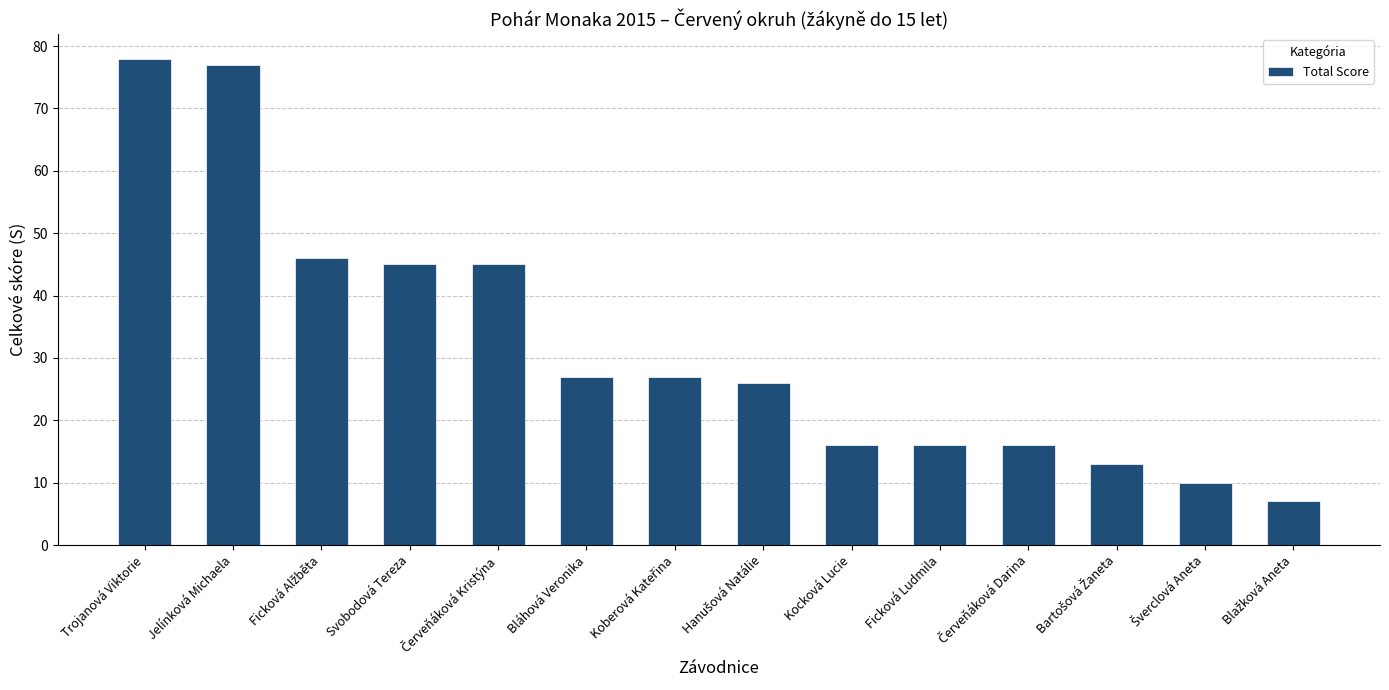

What is the average value?

32